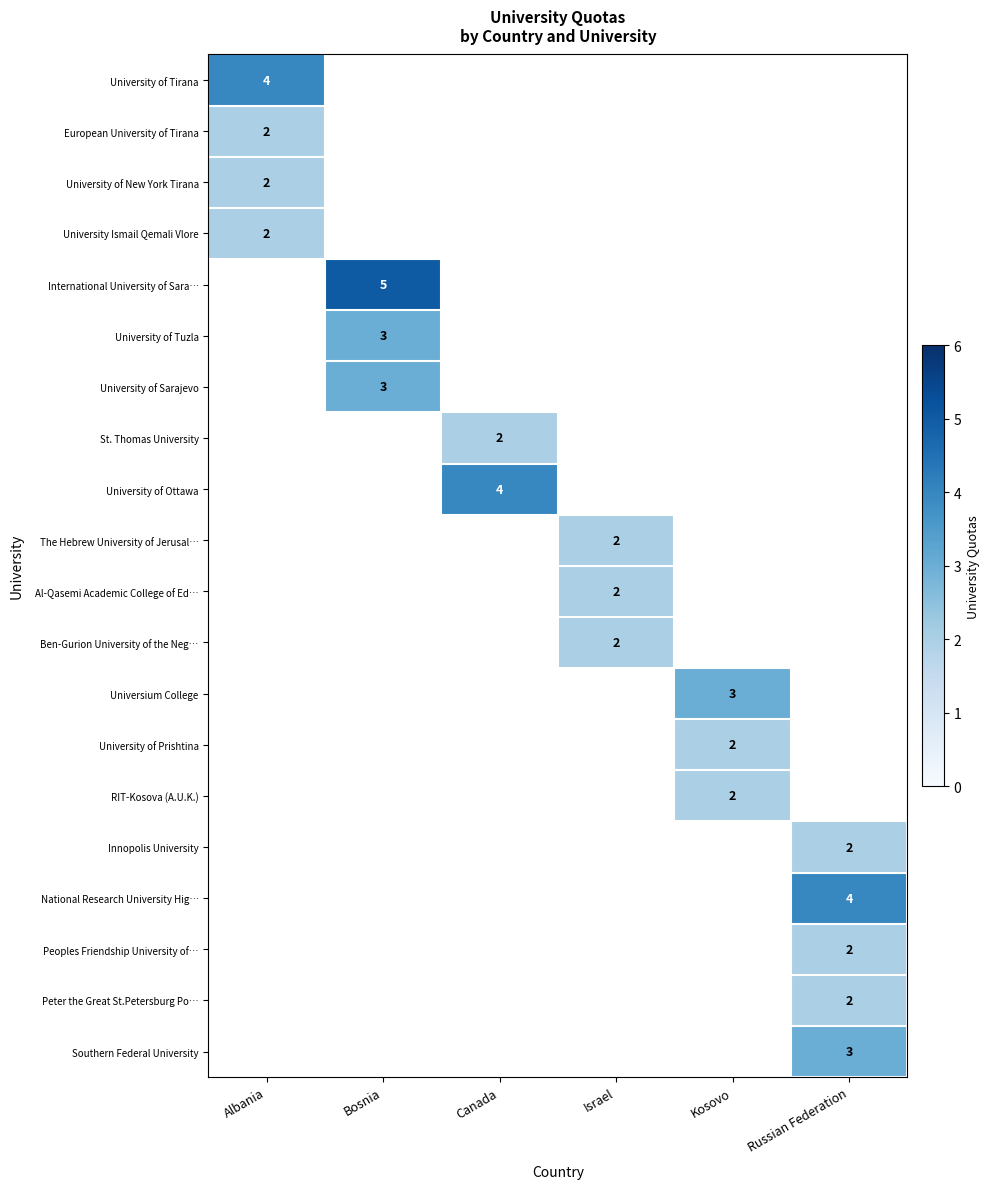

The International University of Sara… series shows 1 at Bosnia. True or false?

False